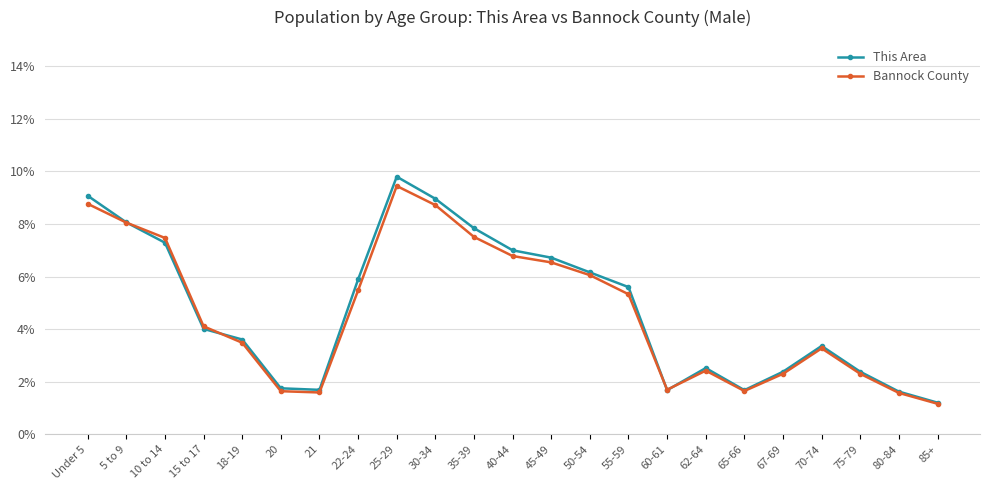

Is it true that This Area equals 0.5 at 60-61?

False